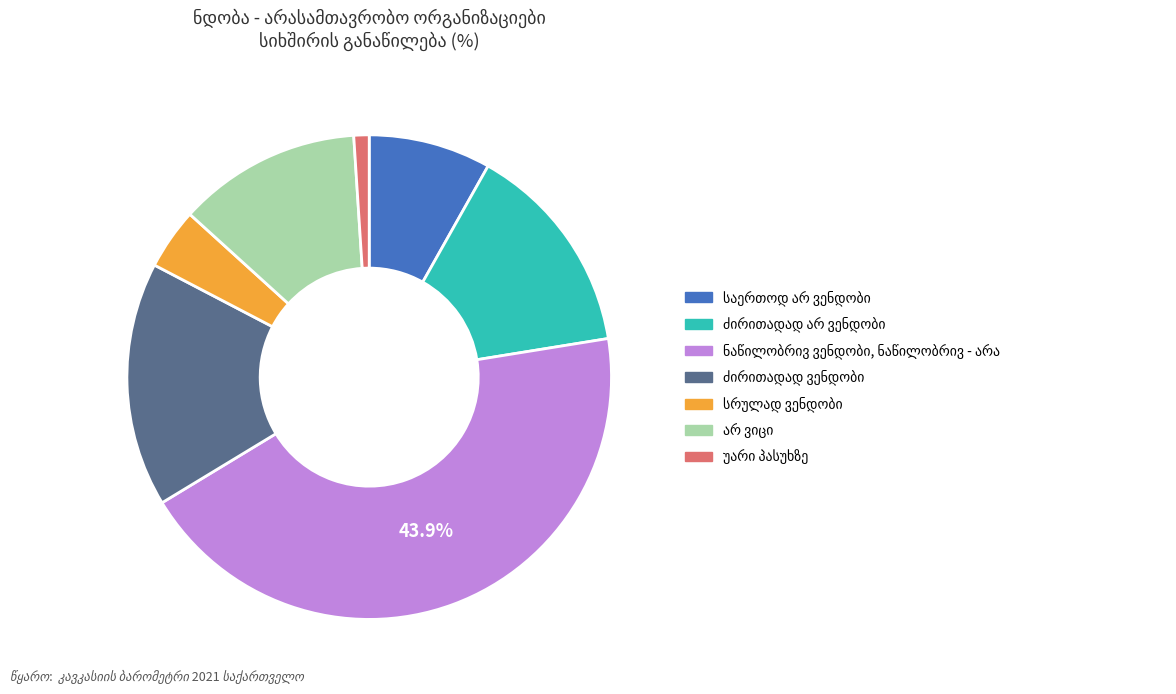

Does any single category account for the majority?

No